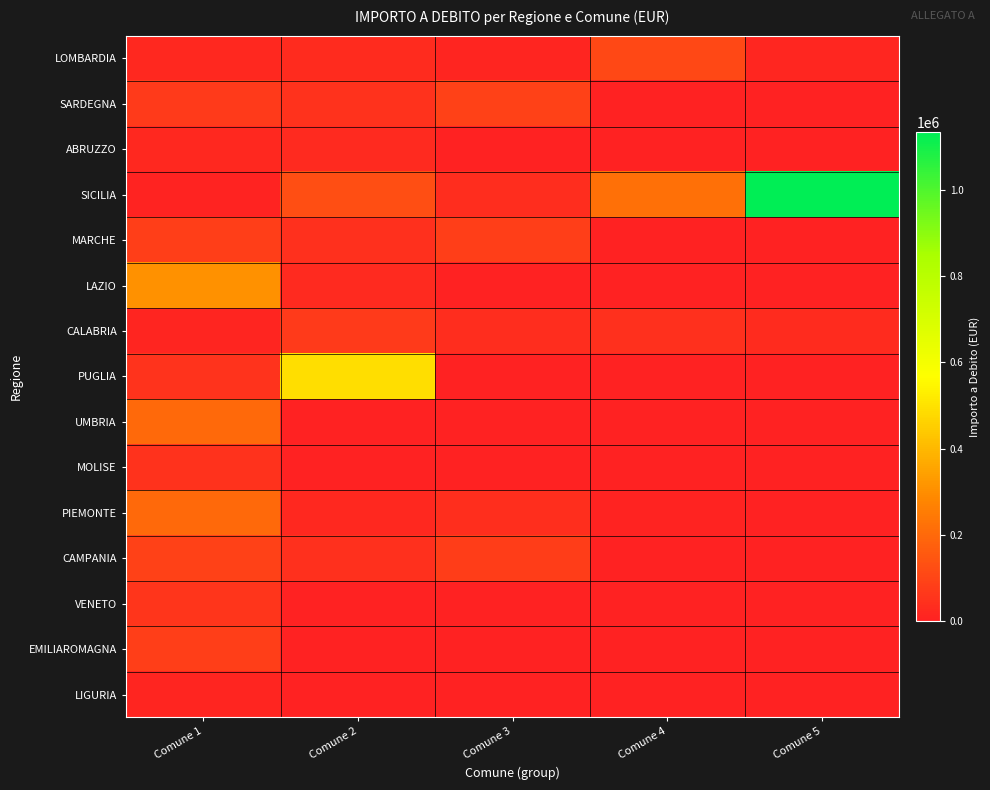

Rank the series by their maximum value, from highest to lowest.

SICILIA, PUGLIA, LAZIO, PIEMONTE, UMBRIA, LOMBARDIA, CAMPANIA, SARDEGNA, MARCHE, EMILIAROMAGNA, CALABRIA, VENETO, MOLISE, ABRUZZO, LIGURIA